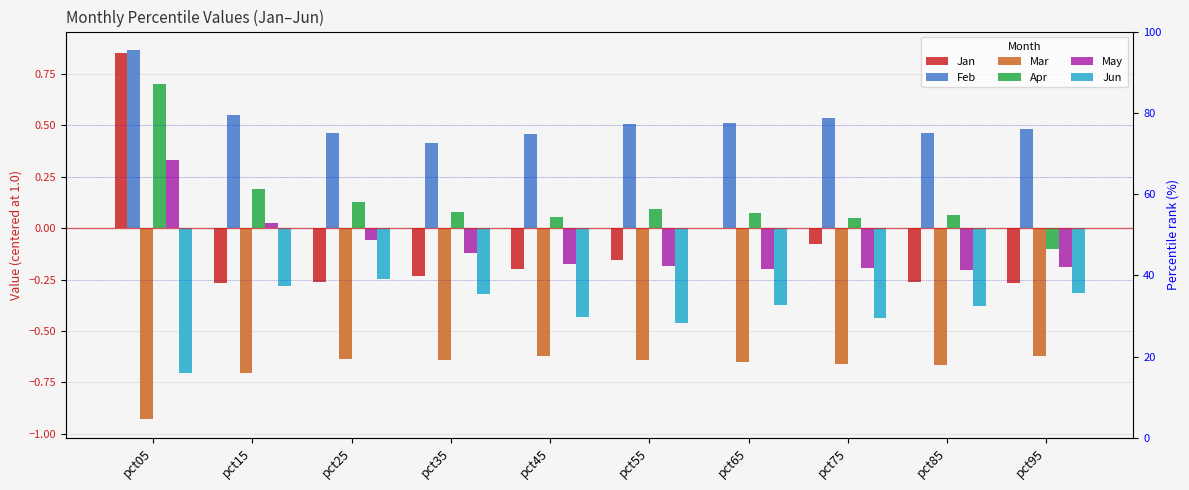

At which category does the chart reach its minimum across all series?

pct05